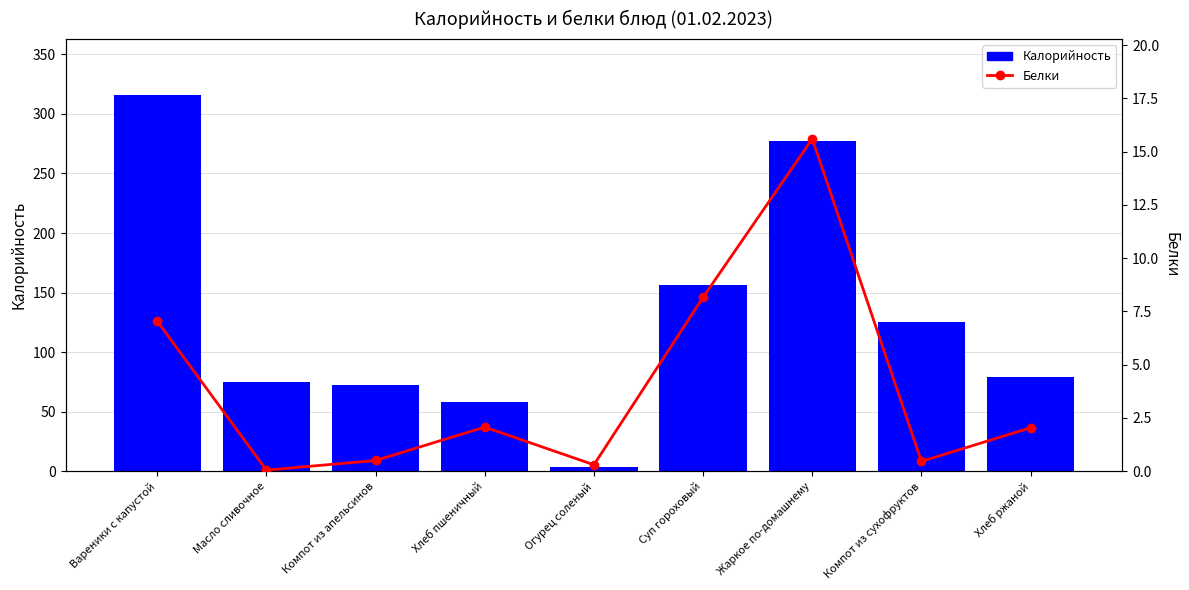

Is the value of Калорийность at Огурец соленый greater than the value of Белки at Огурец соленый?

Yes